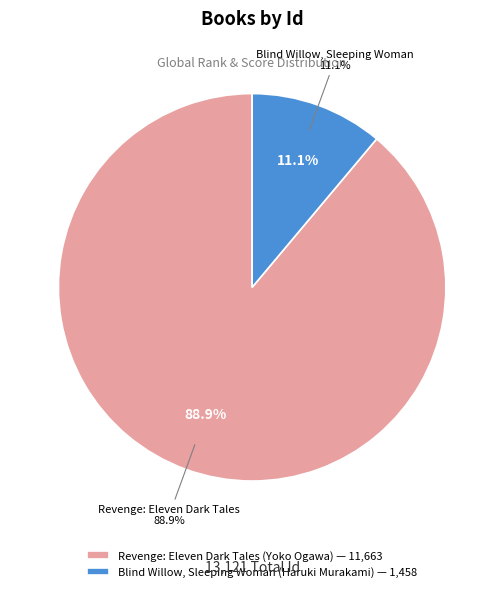

Between Revenge: Eleven Dark Tales (Yoko Ogawa) and Blind Willow, Sleeping Woman (Haruki Murakami), which is larger?

Revenge: Eleven Dark Tales (Yoko Ogawa)